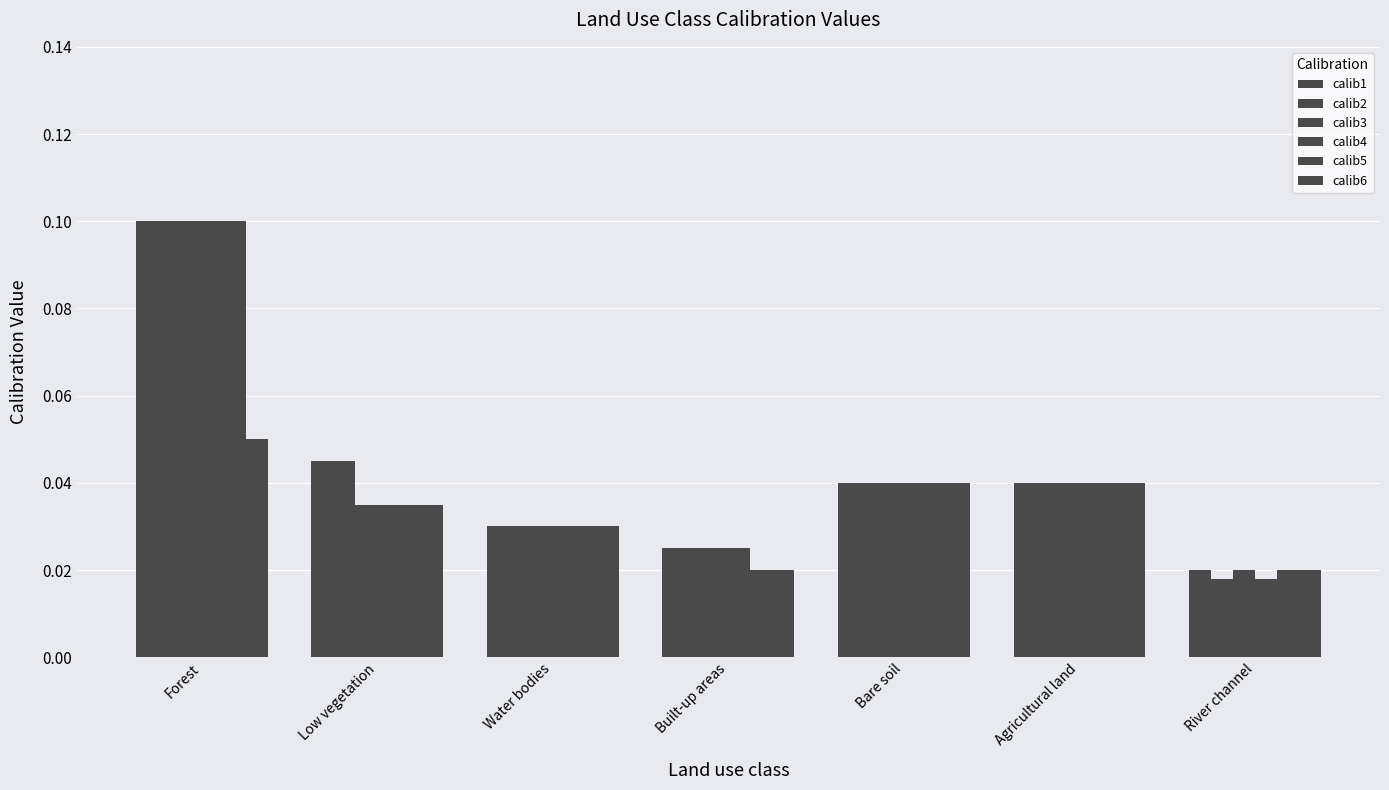

What position from the left is Bare soil?

5